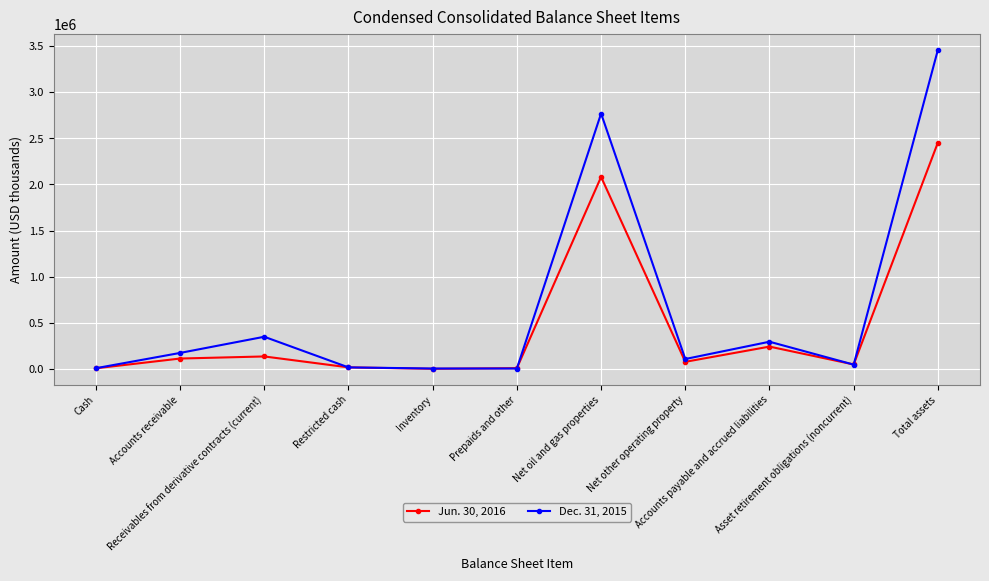

What is the sum of the Jun. 30, 2016 values at Net other operating property and Total assets?

2531011